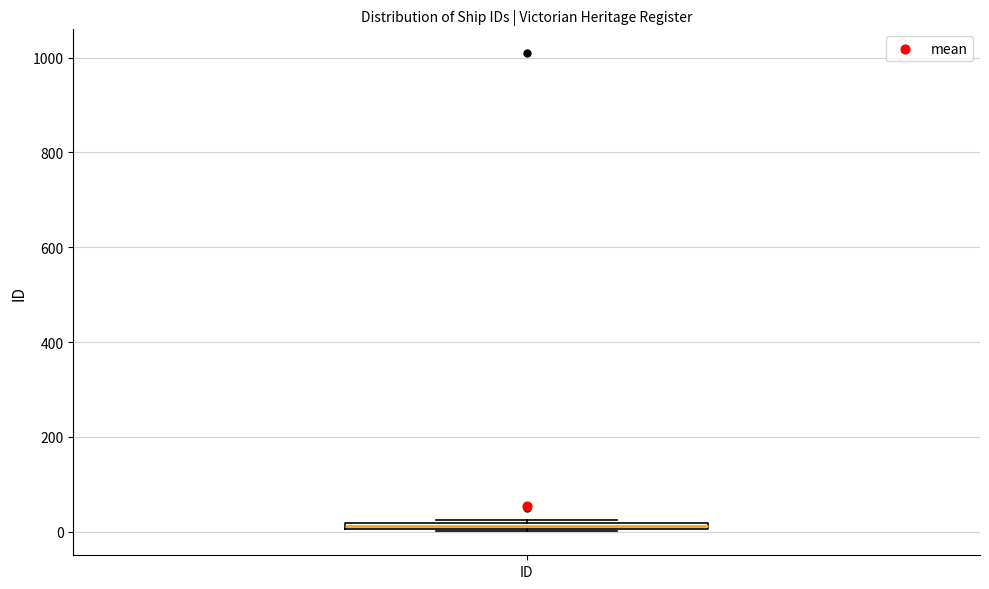

Where is the lower edge of the box for ID on the y-axis? The values are not printed on the chart, so give them approximately, as read against the axis.

0